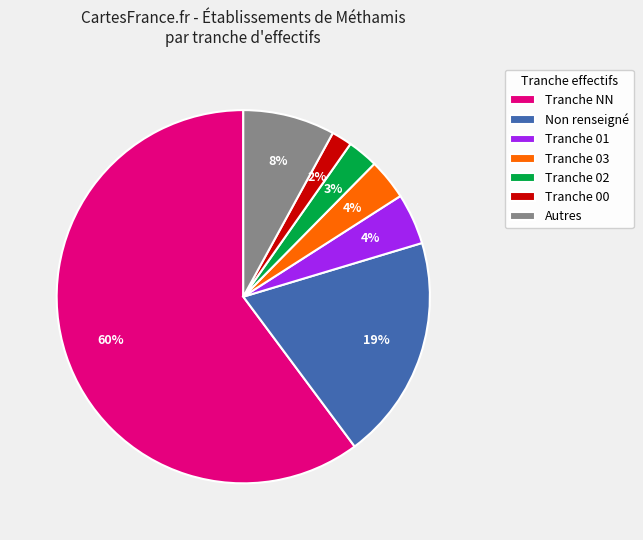

To the nearest percent, what percentage of the pie is Non renseigné?

19%